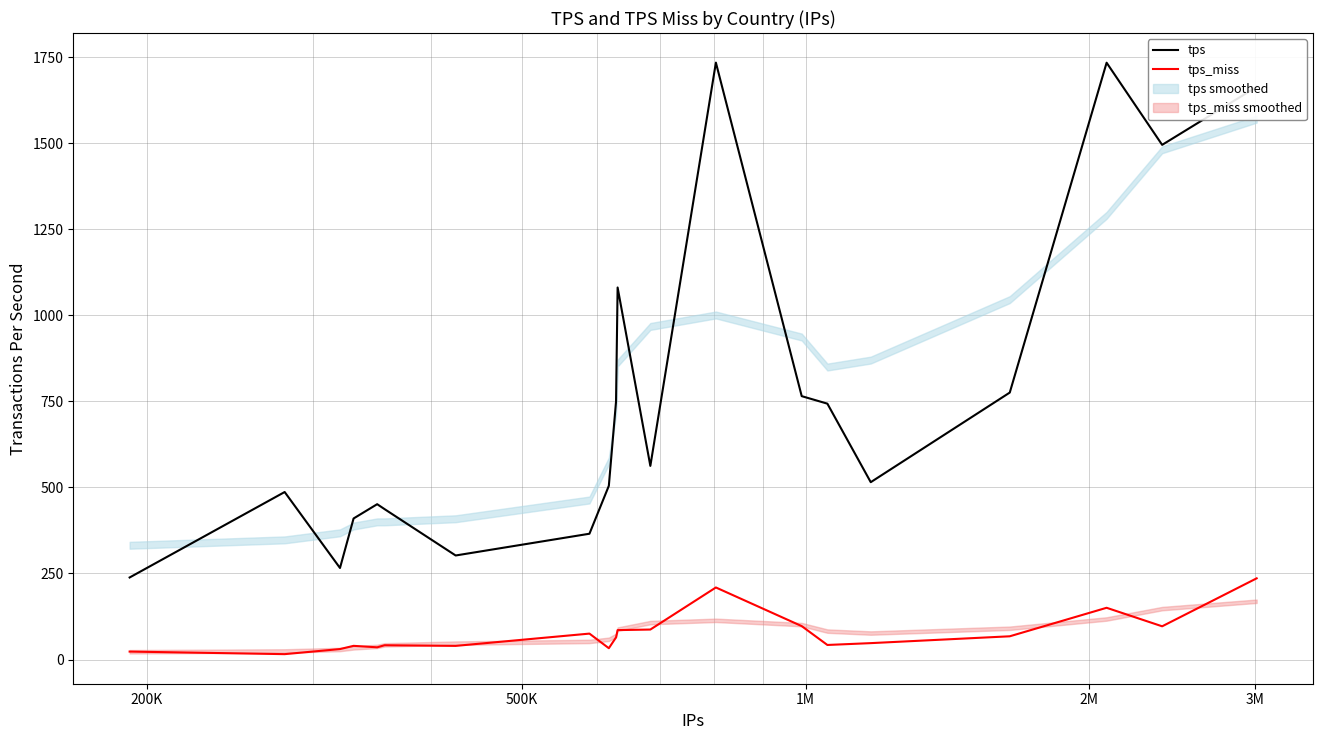

List the series in order of their peak value, highest first.

tps, tps_miss